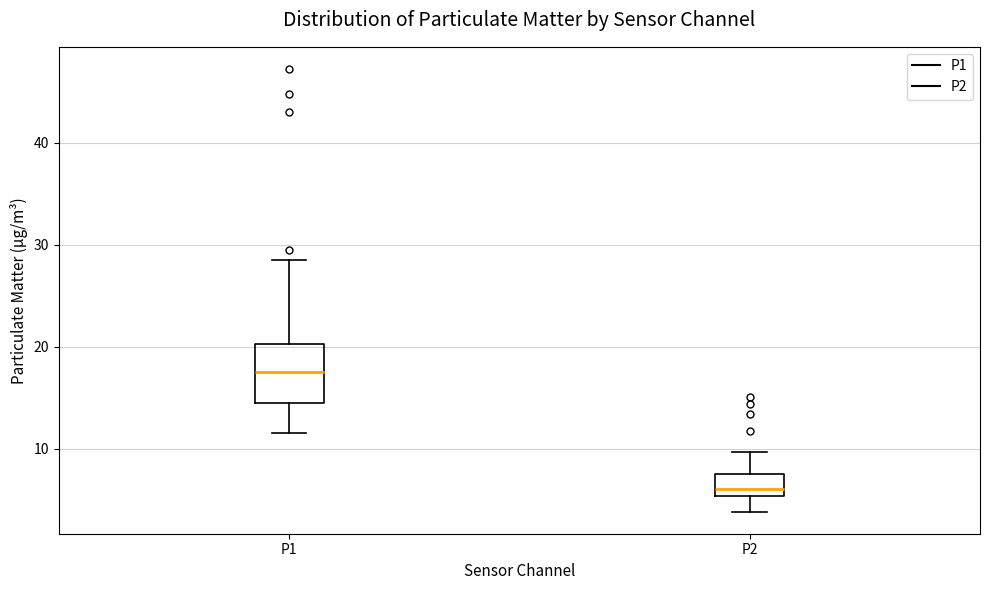

Where is the upper edge of the box for P2 on the y-axis? The values are not printed on the chart, so give them approximately, as read against the axis.

8